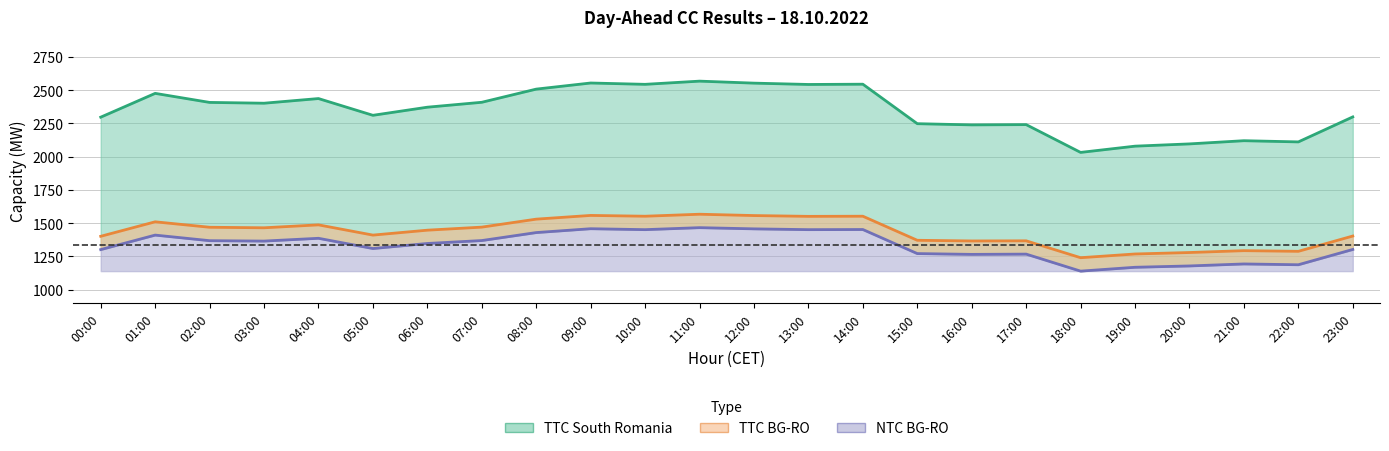

True or false: TTC South Romania and TTC BG-RO intersect in this chart.

False